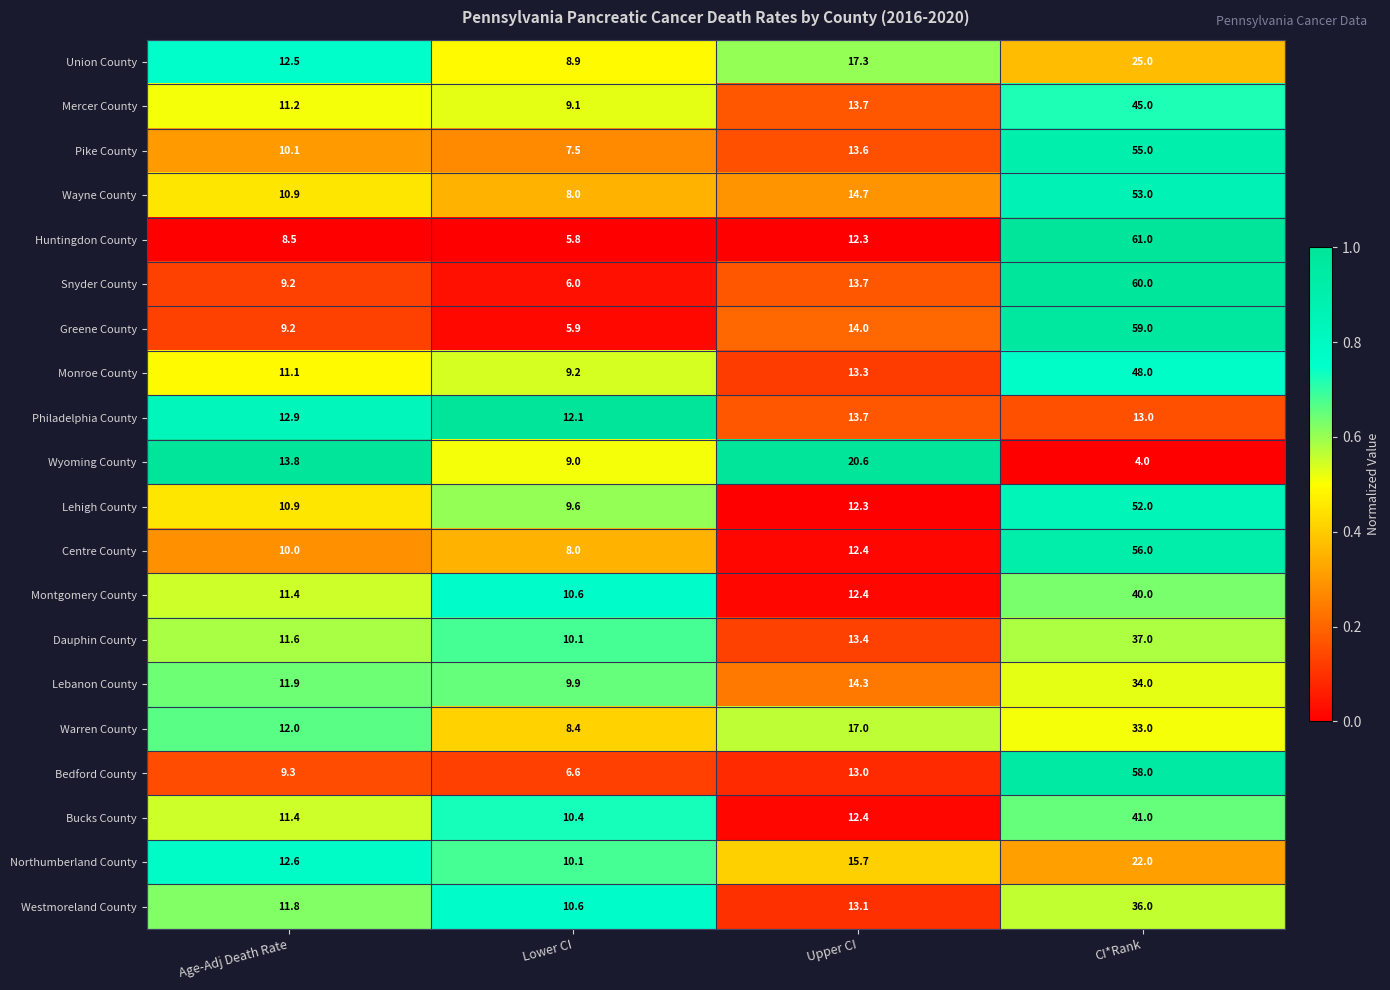

At which label does Monroe County reach its peak?

CI*Rank